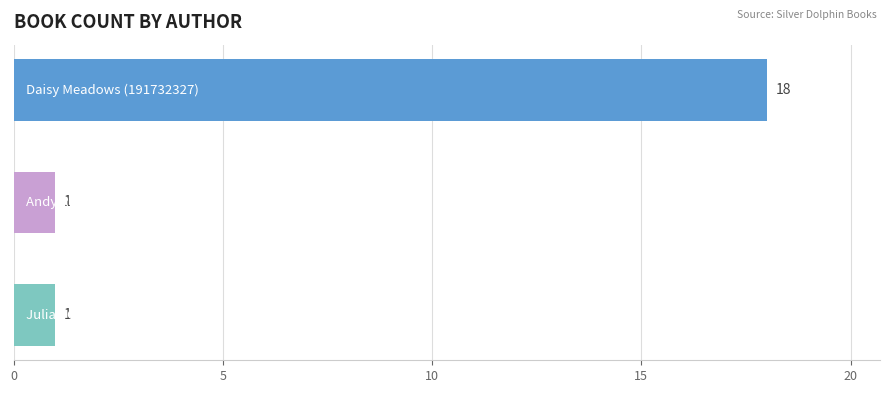

Reading top to bottom, extract all data points from this chart.

18	1	1